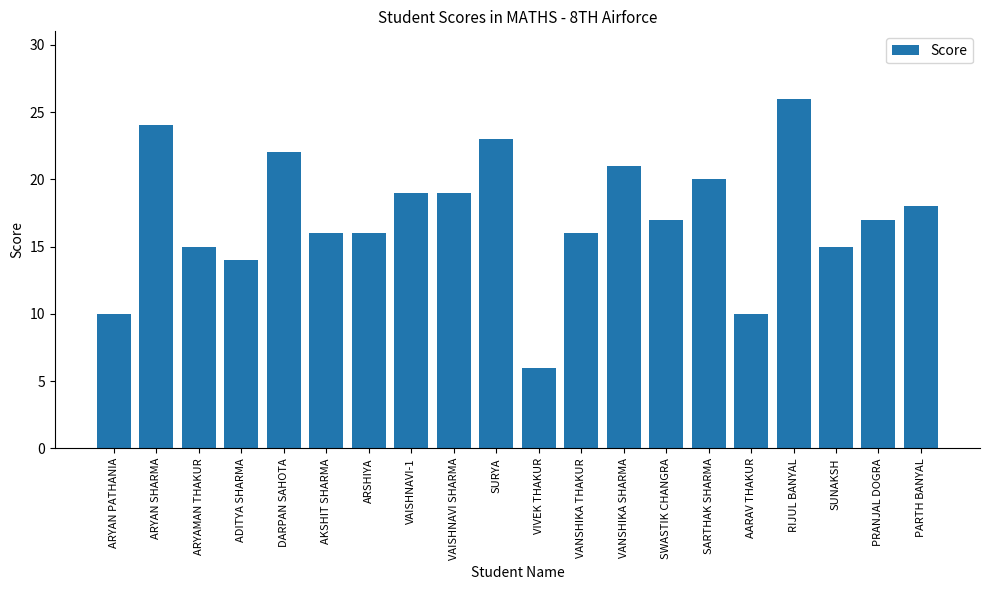

Does the chart contain any negative values?

No